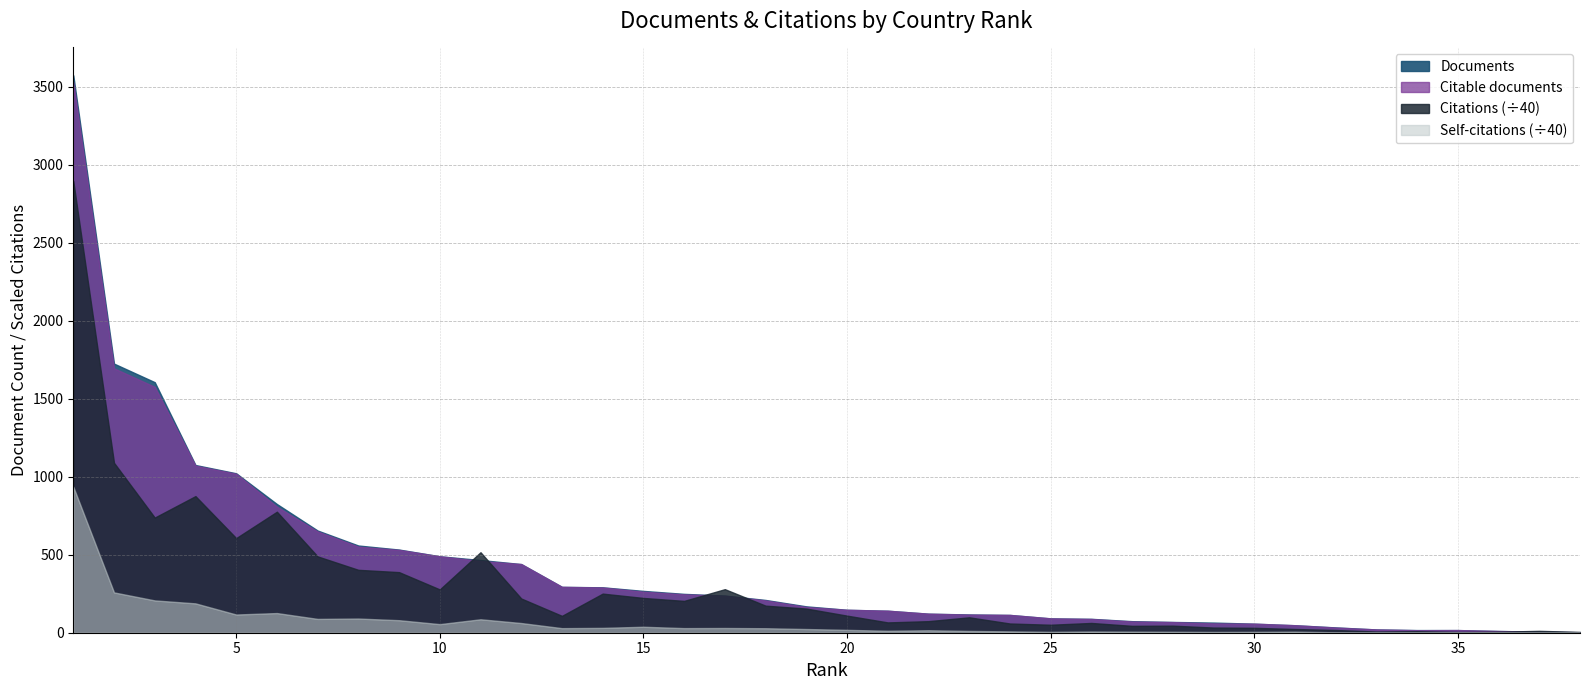

True or false: Citations has a value of 35024 at 4.

True